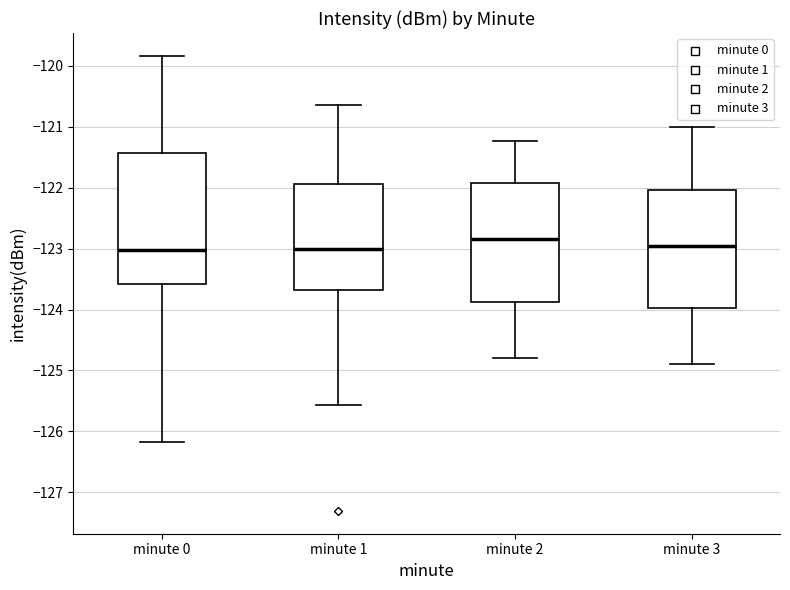

Reading left to right, transcribe this box plot: for each box, give where its median line is, the range the box spans, and where its two whiskers end, as read against the y-axis. The values are not printed on the chart, so give them approximately, as read against the axis.

minute 0: median -123.0, box -123.6 to -121.4, whiskers -126.2 to -119.8
minute 1: median -123.0, box -123.7 to -121.9, whiskers -125.6 to -120.6
minute 2: median -122.8, box -123.9 to -121.9, whiskers -124.8 to -121.2
minute 3: median -123.0, box -124.0 to -122.0, whiskers -124.9 to -121.0